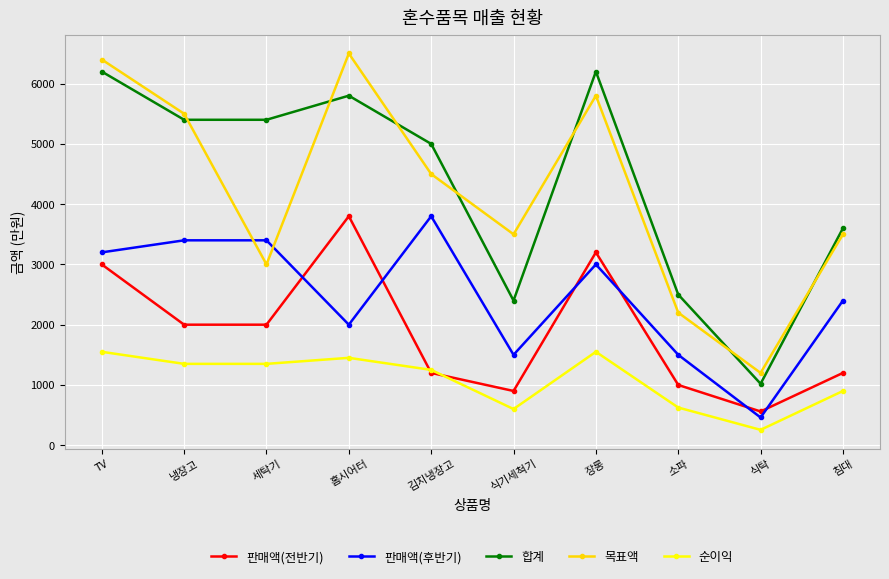

True or false: 목표액 and 순이익 cross at least once.

False